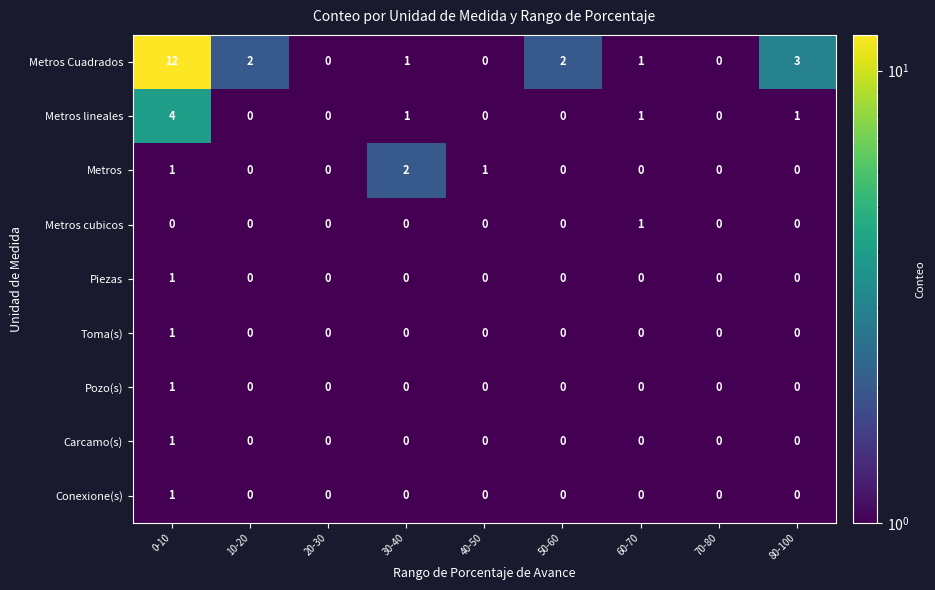

How many data points in Carcamo(s) are above 0?

1